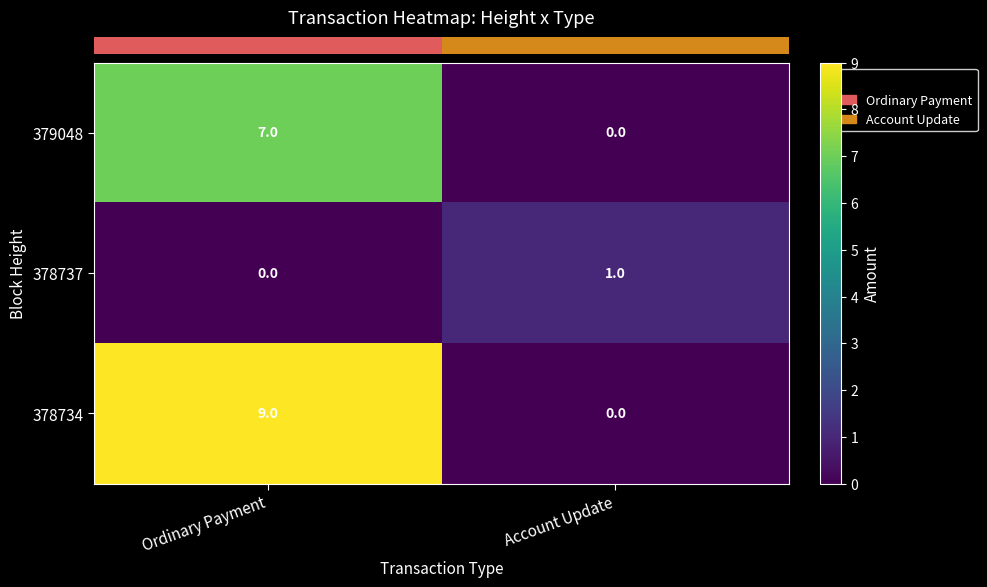

What is the difference between the maximum and minimum values in the 379048 series?

7